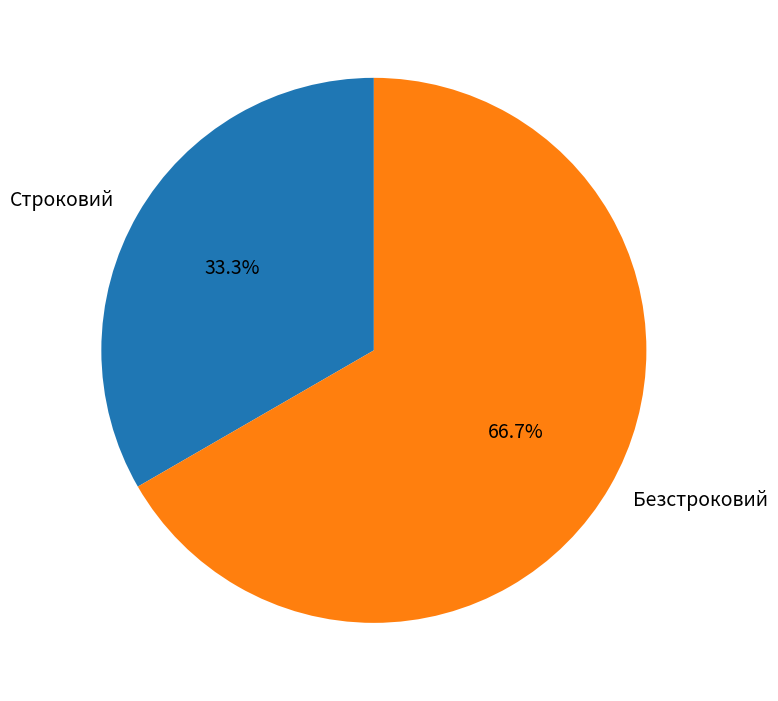

Which category has the biggest portion of the pie?

Безстроковий